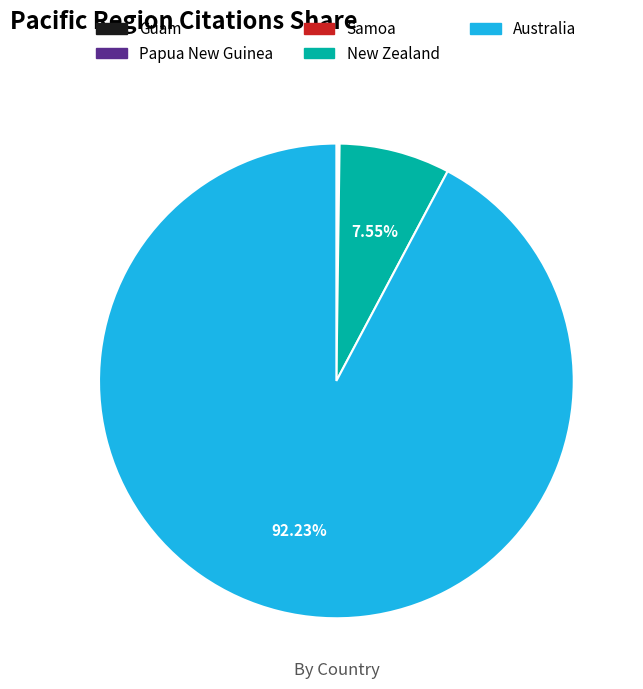

Does Australia represent more than half of the total?

Yes